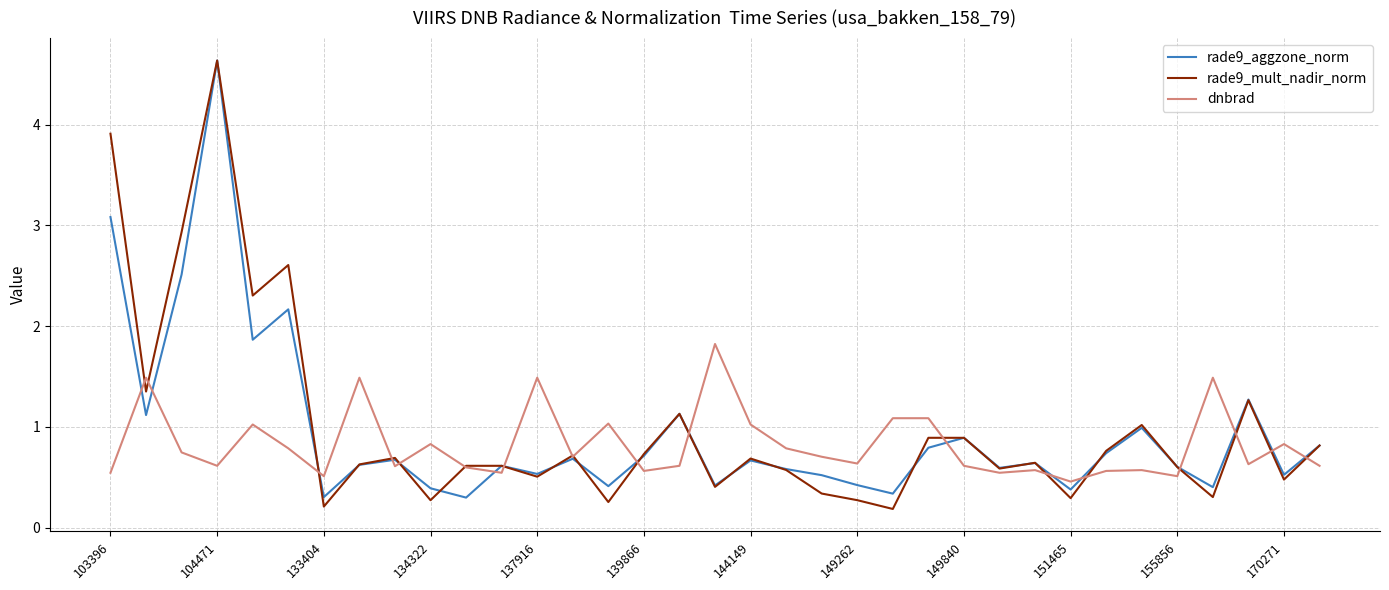

What is the maximum value shown in the chart?

4.6